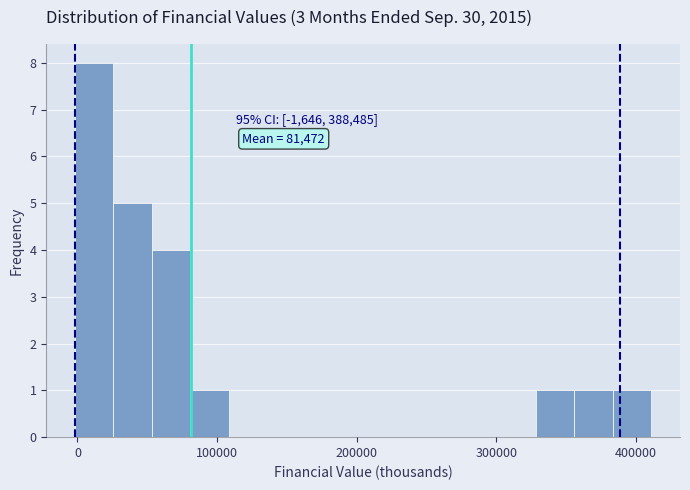

Around what value on the x-axis is the tallest bar? Give the approximate position of its centre, as read against the axis.

10000